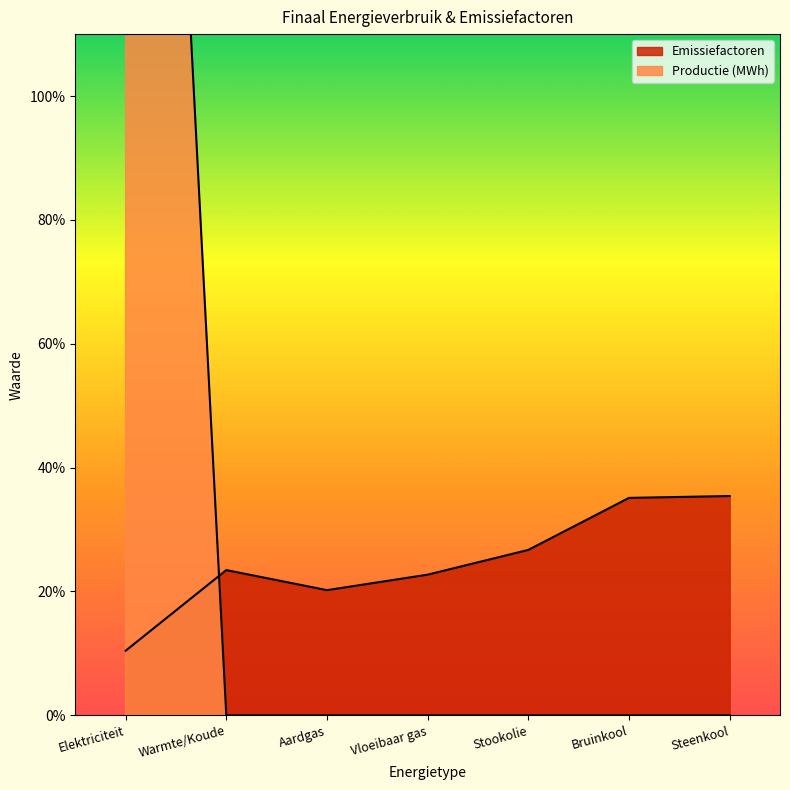

At which label is Emissiefactoren closest to 0?

Elektriciteit